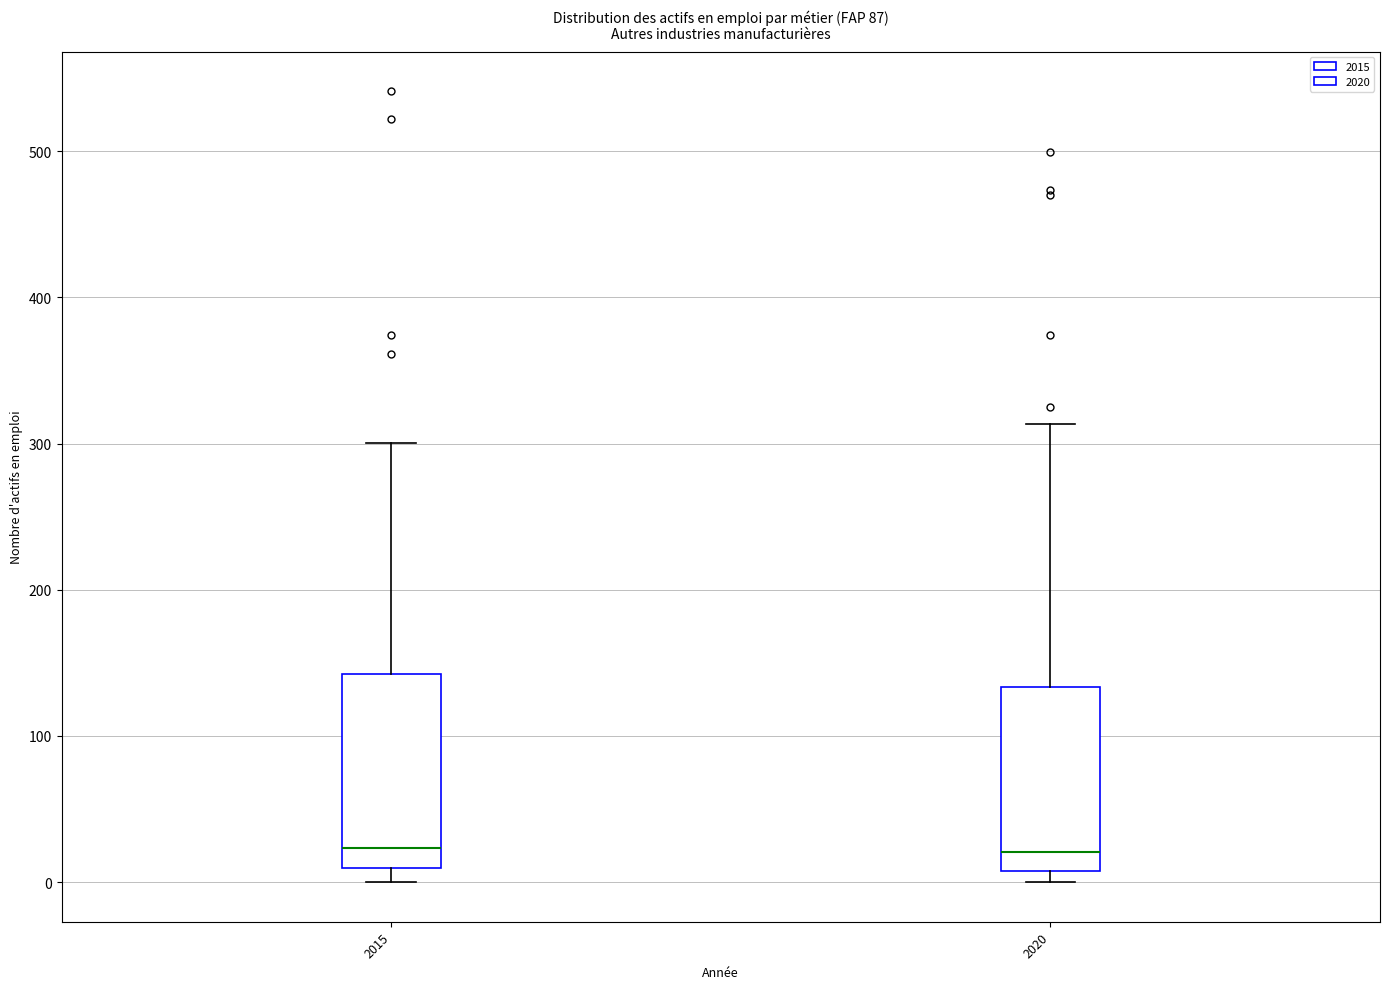

Reading left to right, transcribe this box plot: for each box, give where its median line is, the range the box spans, and where its two whiskers end, as read against the y-axis. The values are not printed on the chart, so give them approximately, as read against the axis.

2015: median 20, box 10 to 140, whiskers 0 to 300
2020: median 20, box 10 to 130, whiskers 0 to 310